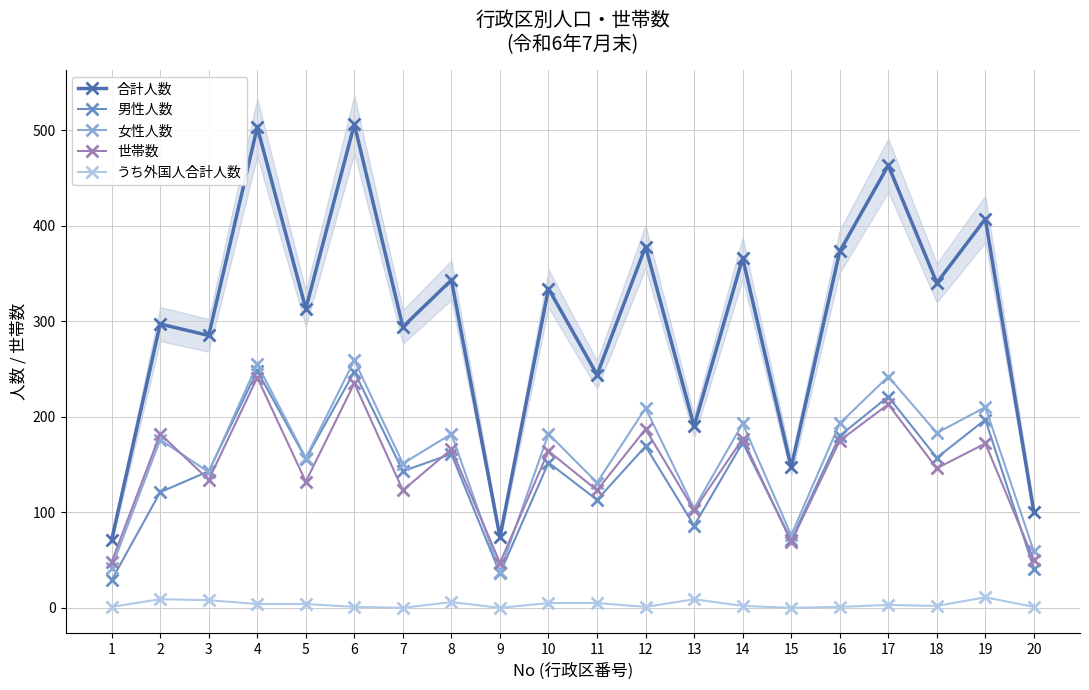

True or false: 世帯数 and 合計人数 cross at least once.

False